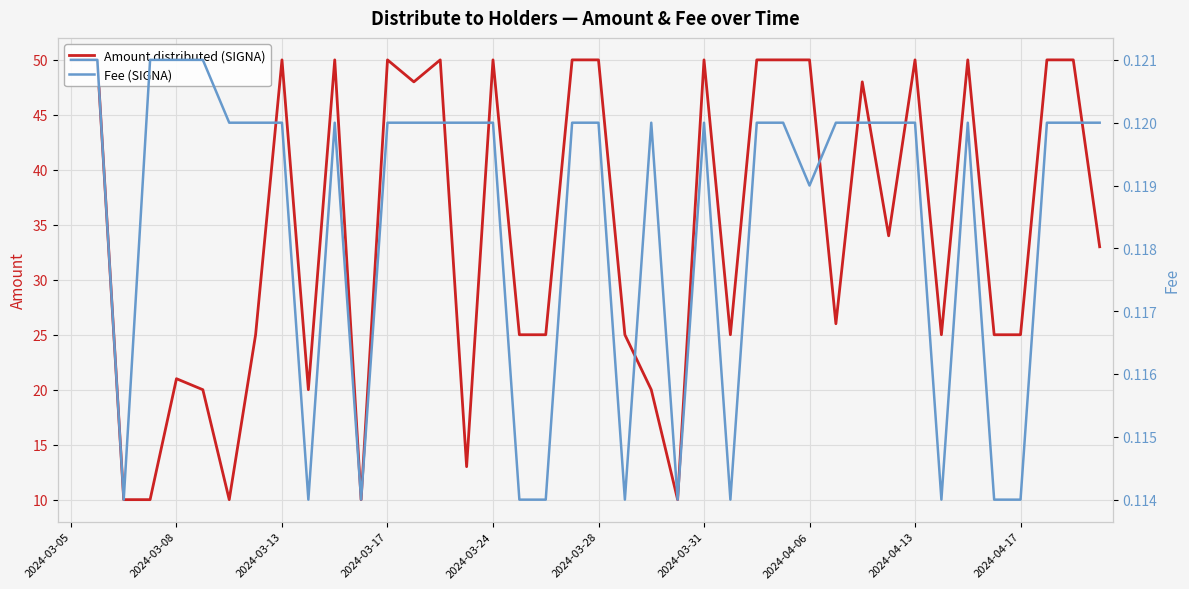

True or false: Amount distributed (SIGNA) and Fee (SIGNA) cross at least once.

False